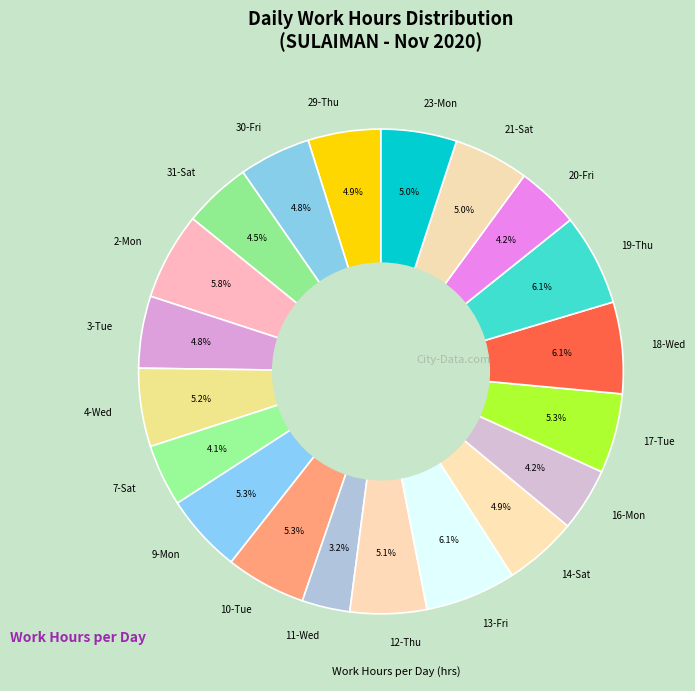

Which category has the smallest portion of the pie?

11-Wed